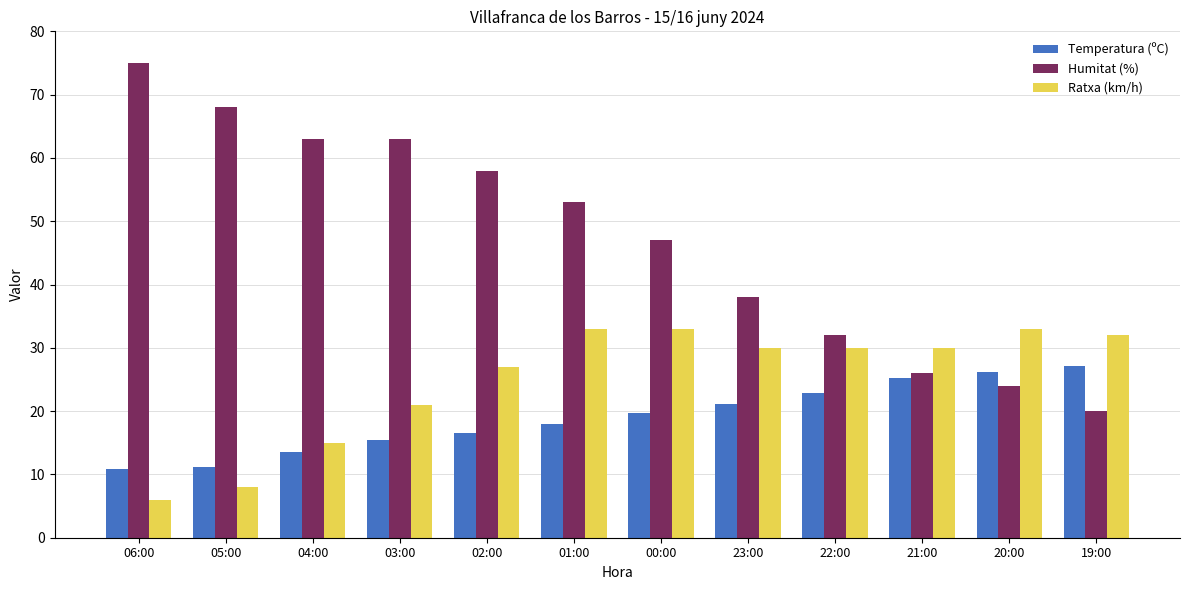

True or false: Temperatura (ºC) has a value of 18.7 at 05:00.

False